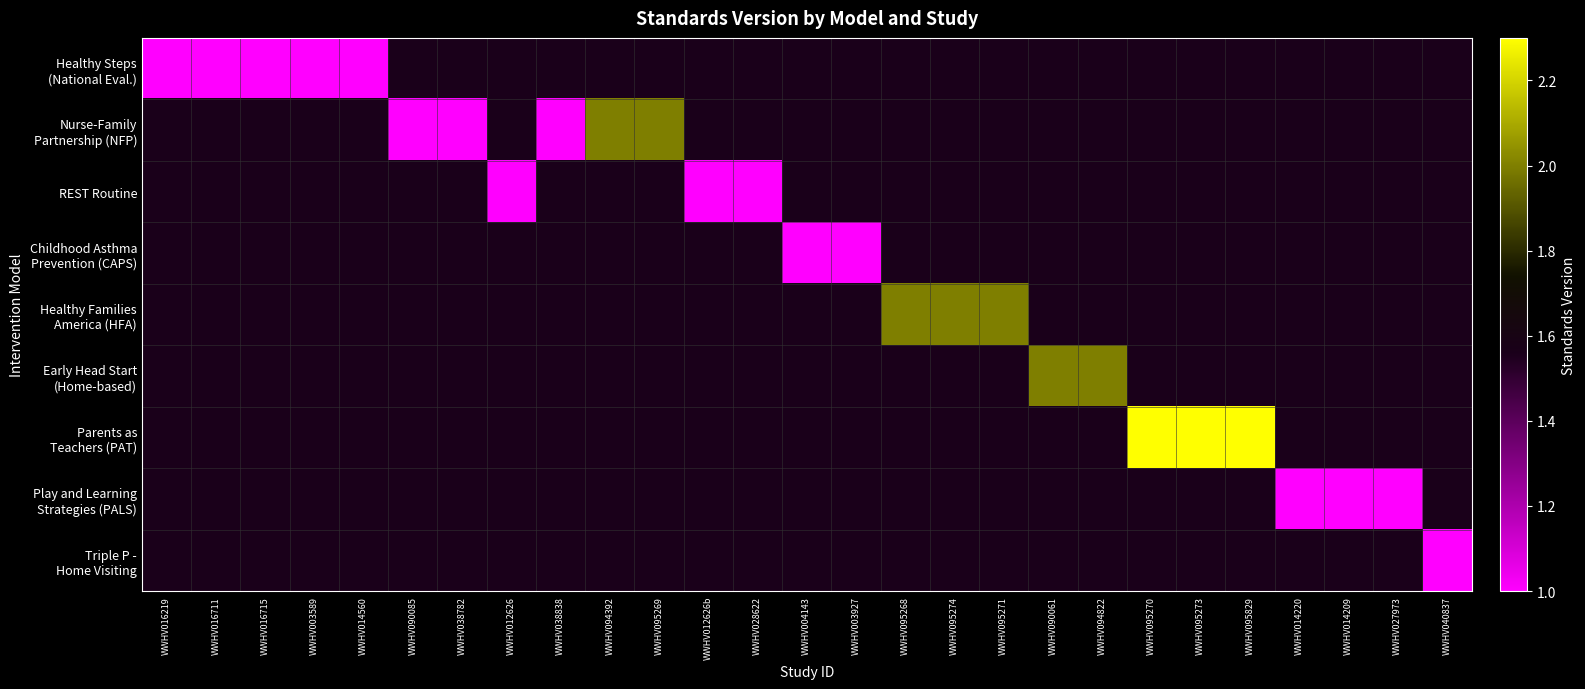

At how many categories does at least one series exceed 1?

10